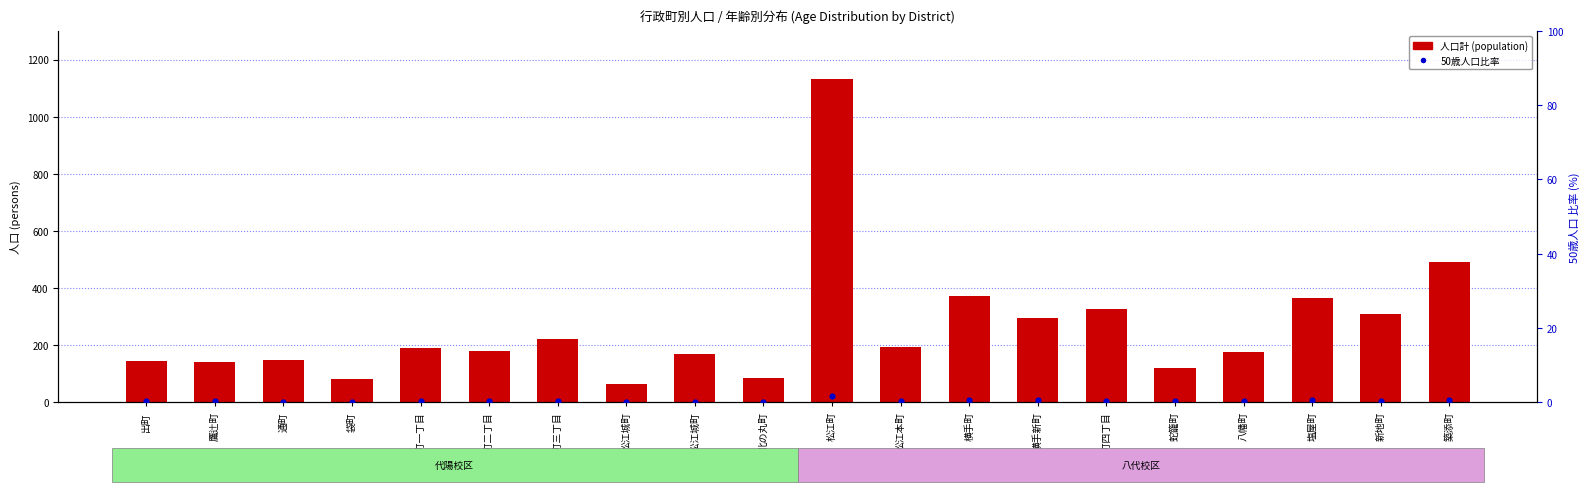

At how many categories does at least one series exceed 448?

2